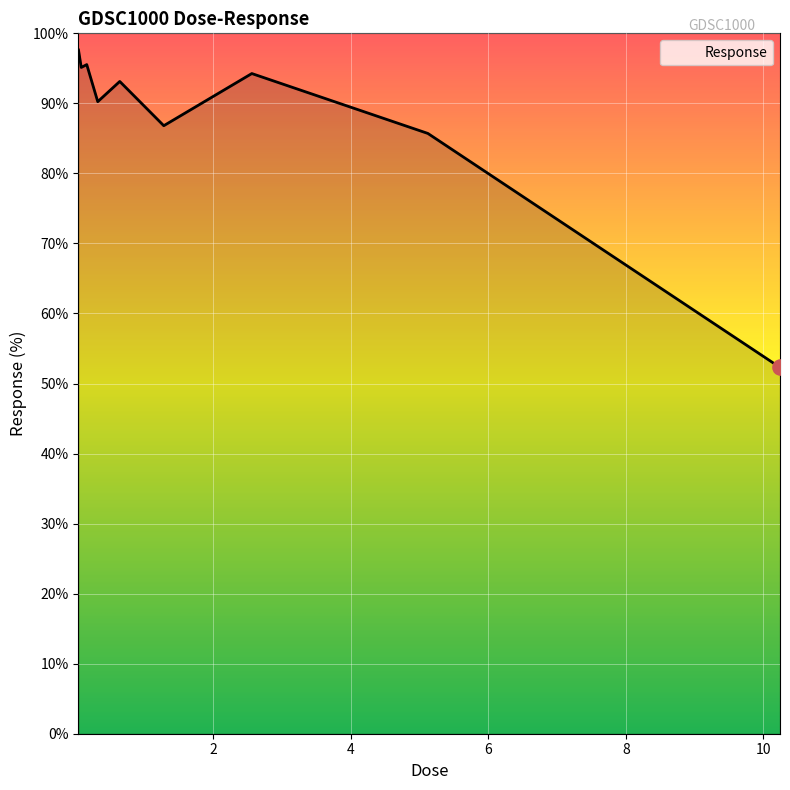

What is the smallest value displayed?

52.3